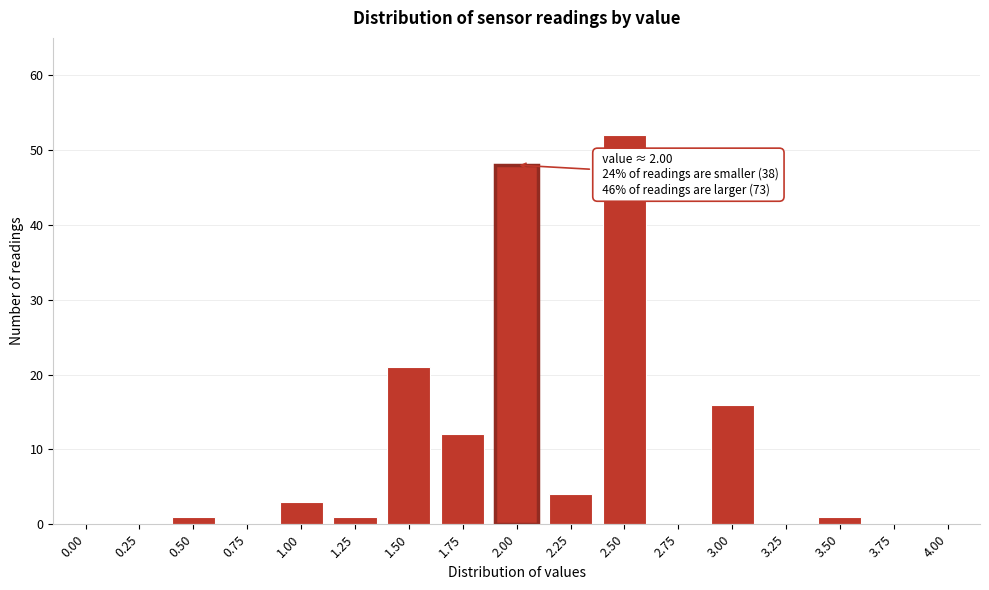

Reading left to right, what are all the values shown in this chart?

0.00=0	0.25=0	0.50=1	0.75=0	1.00=3	1.25=1	1.50=21	1.75=12	2.00=48	2.25=4	2.50=52	2.75=0	3.00=16	3.25=0	3.50=1	3.75=0